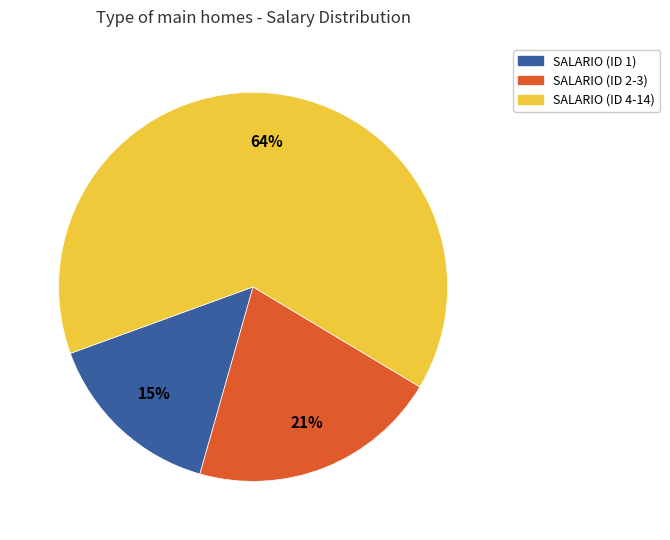

Rank the categories by value from lowest to highest.

SALARIO (ID 1), SALARIO (ID 2-3), SALARIO (ID 4-14)